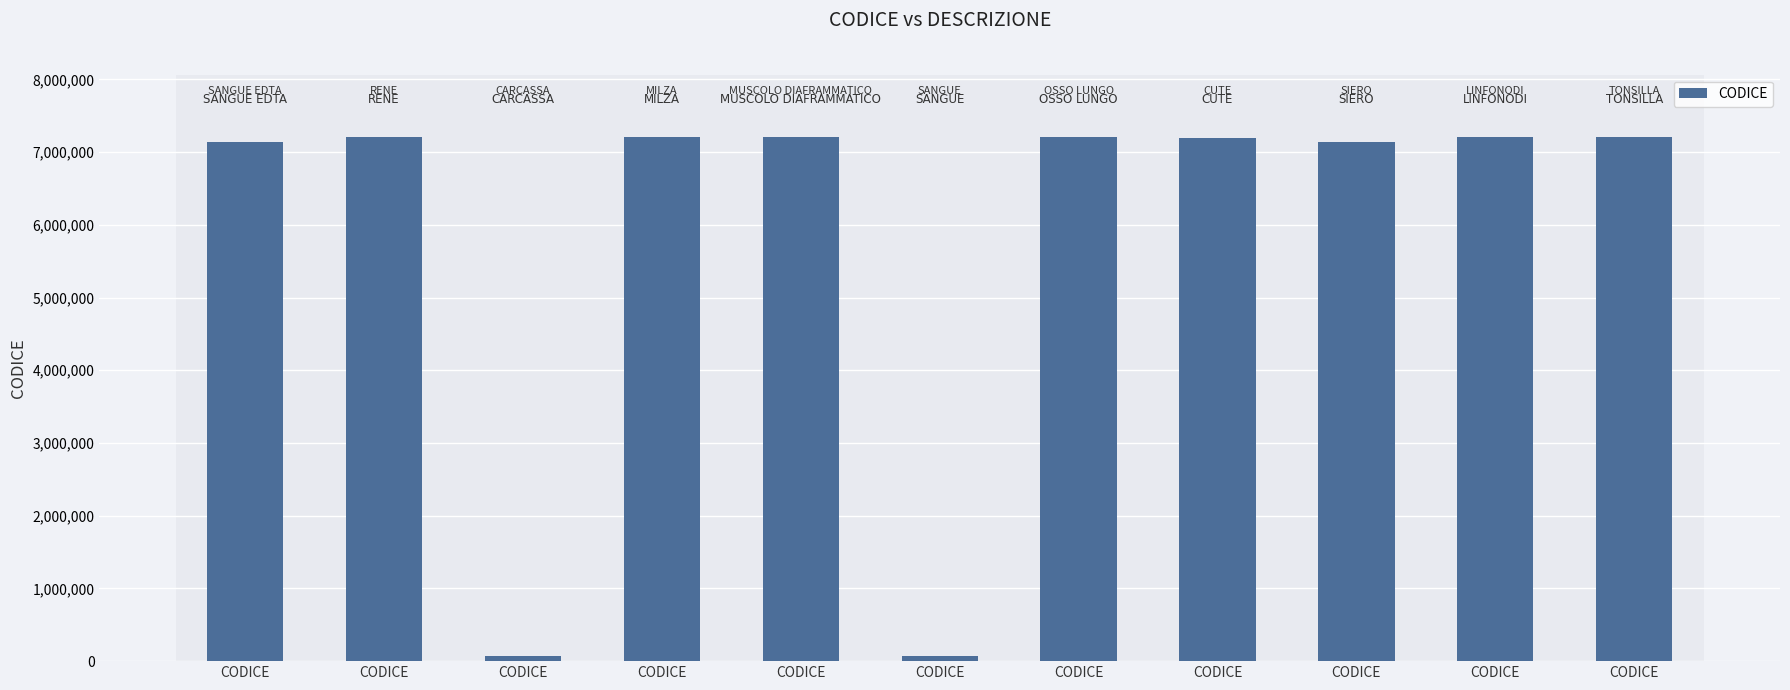

What is the sum of the values at CODICE and CODICE?

14332216